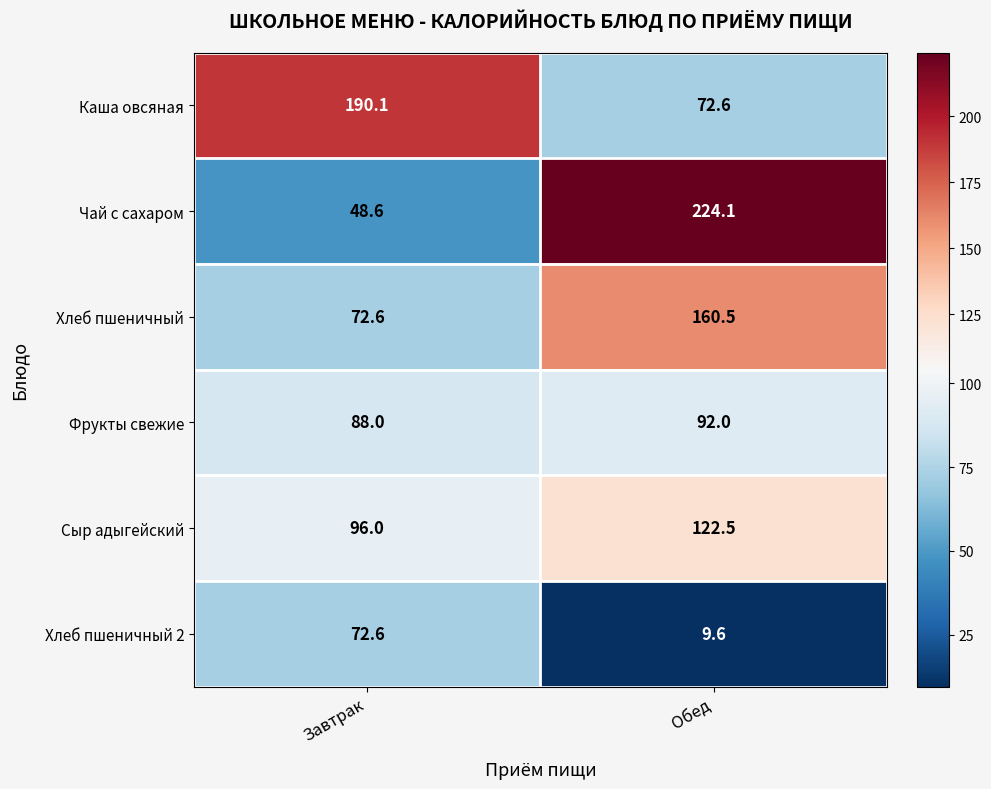

True or false: Фрукты свежие has a value of 88.0 at Завтрак.

True